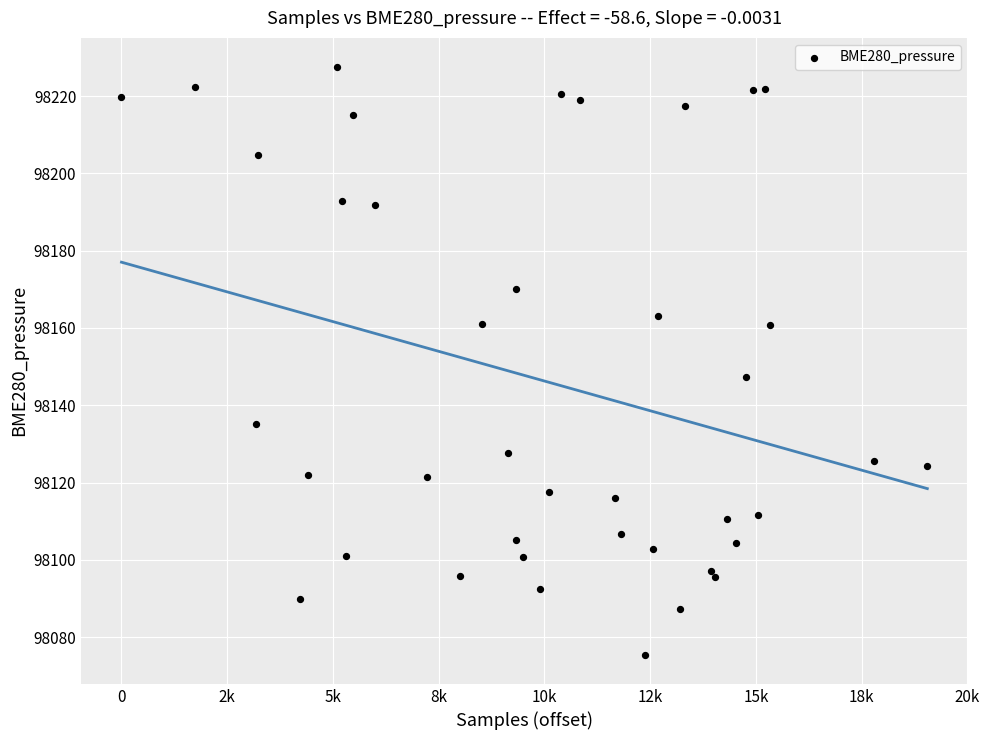

What Y value in the scatter plot is closest to 98151?

98147.3